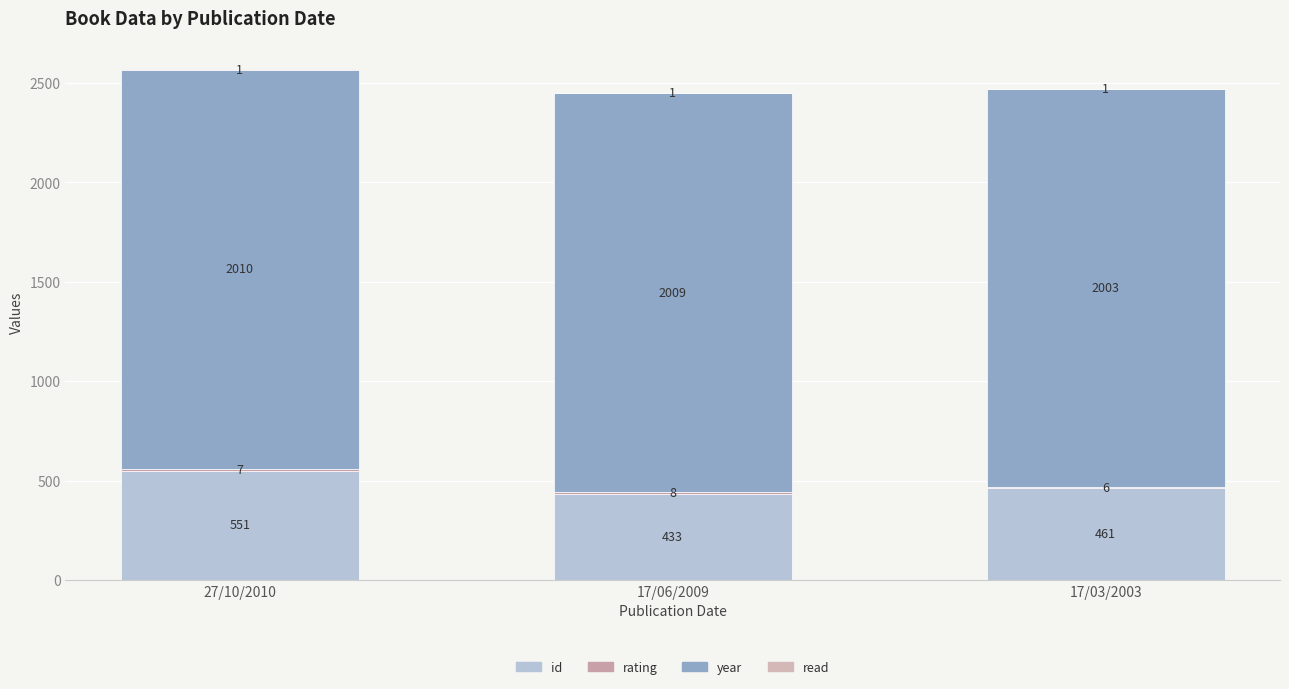

List the series in order of their peak value, lowest first.

read, rating, id, year